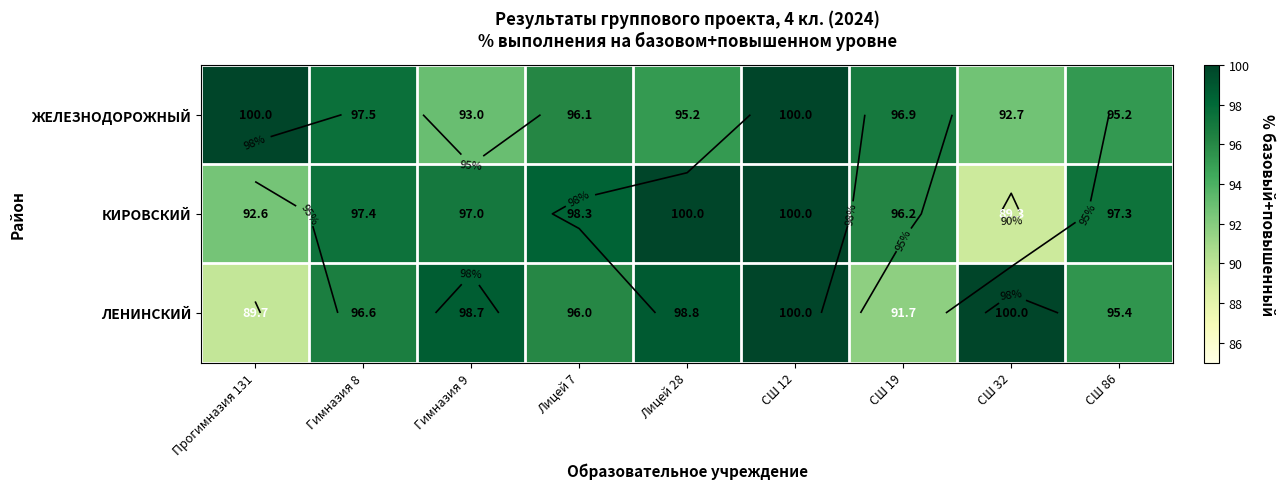

Where is КИРОВСКИЙ nearest to the value 94?

Прогимназия 131